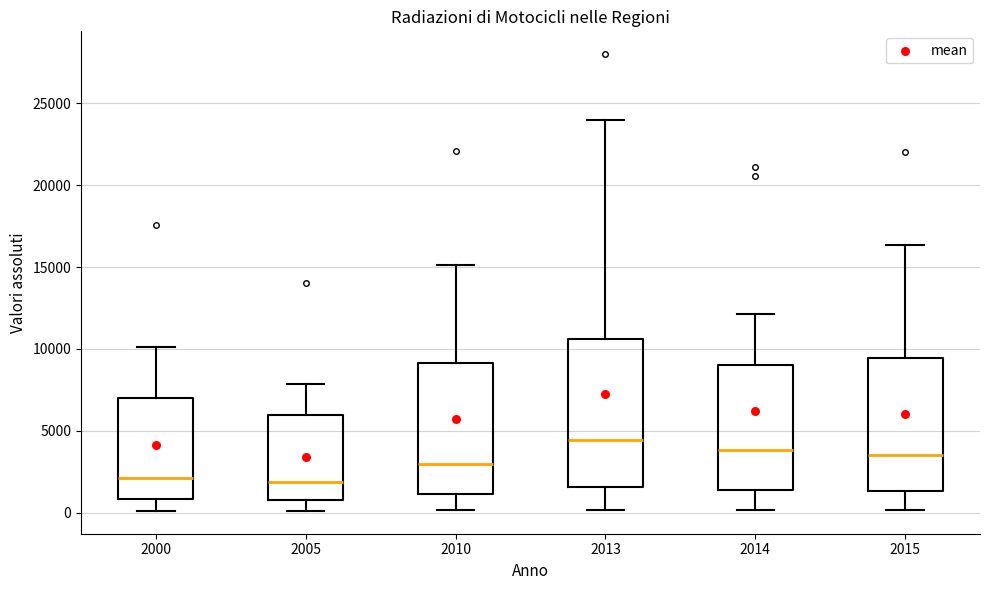

Where does the lower whisker of the box at x = 2013 end on the y-axis? The values are not printed on the chart, so give them approximately, as read against the axis.

0